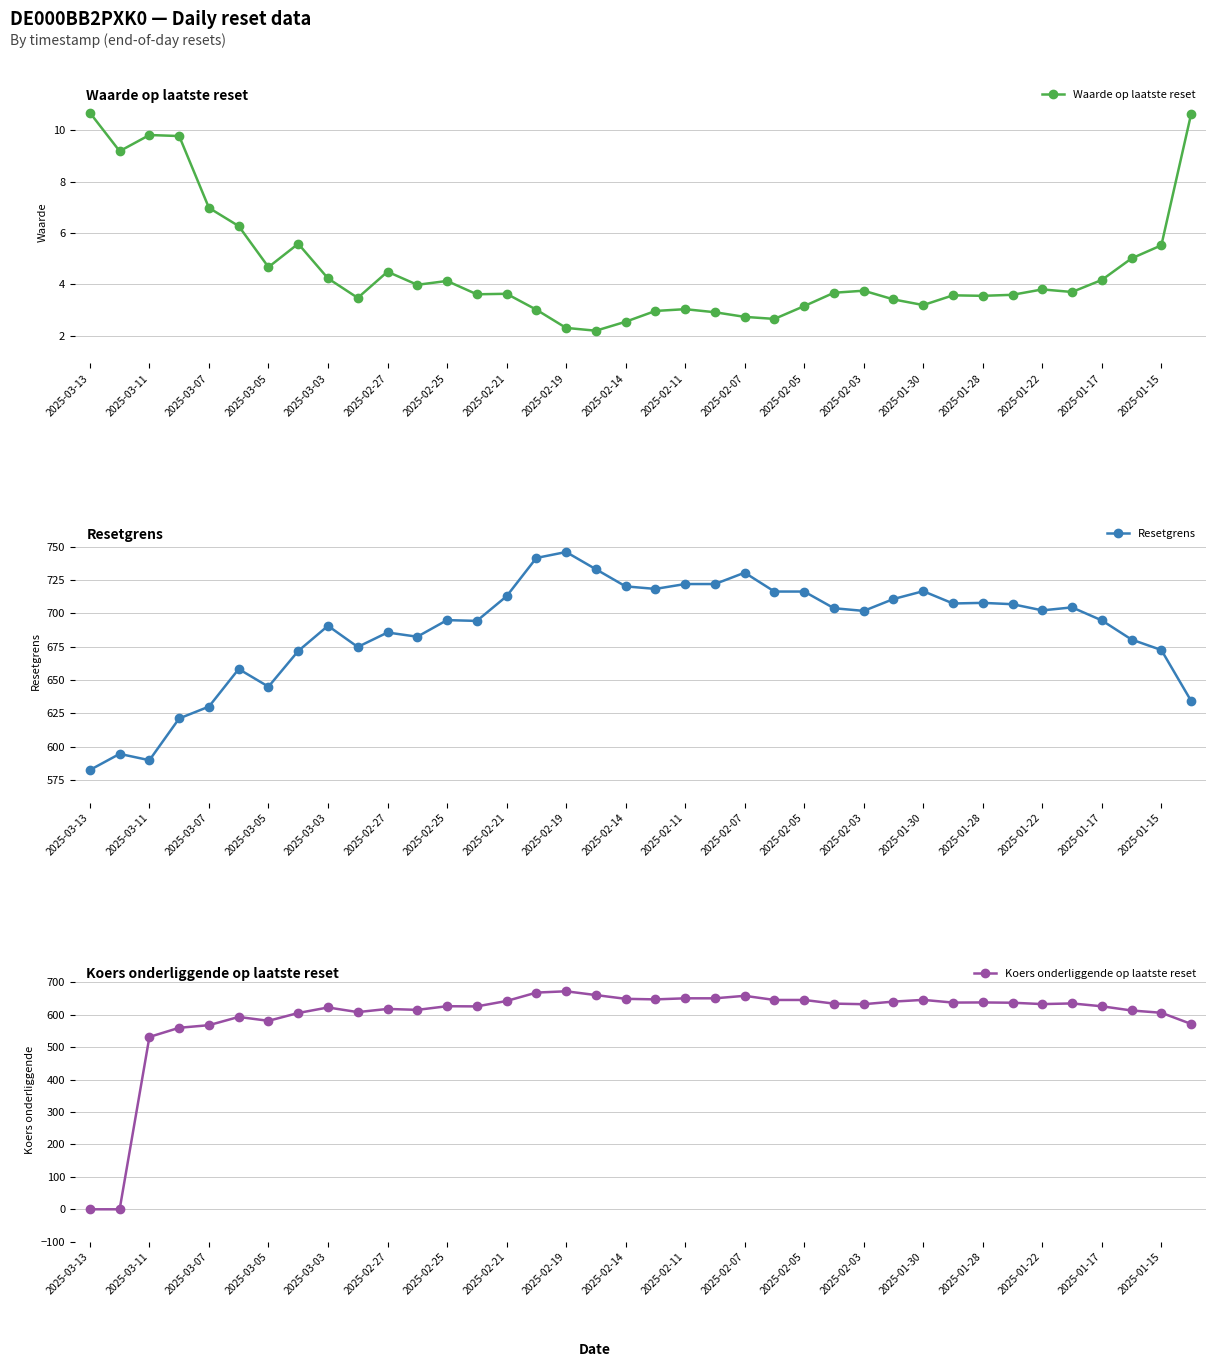

What are all the series names shown in the legend?

Waarde op laatste reset, Resetgrens, Koers onderliggende op laatste reset